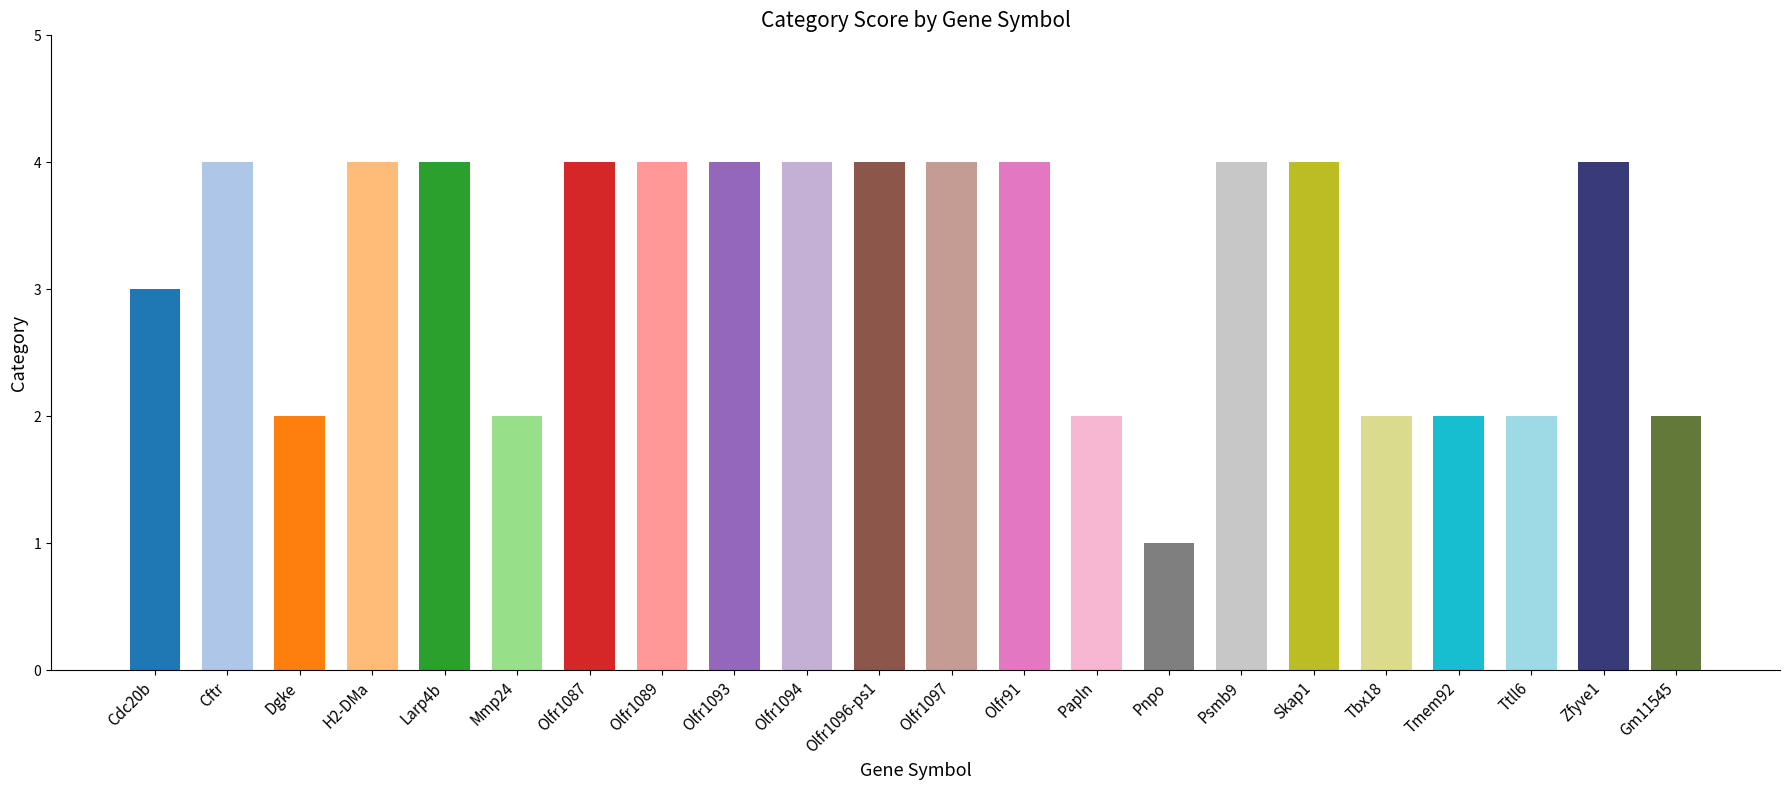

Which category has the lowest value across all series?

Pnpo